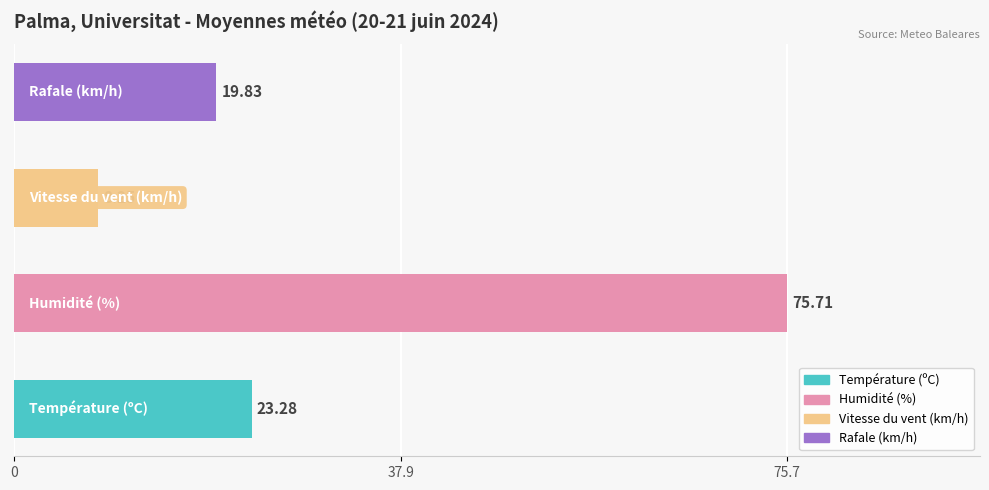

What is the average value?

31.8